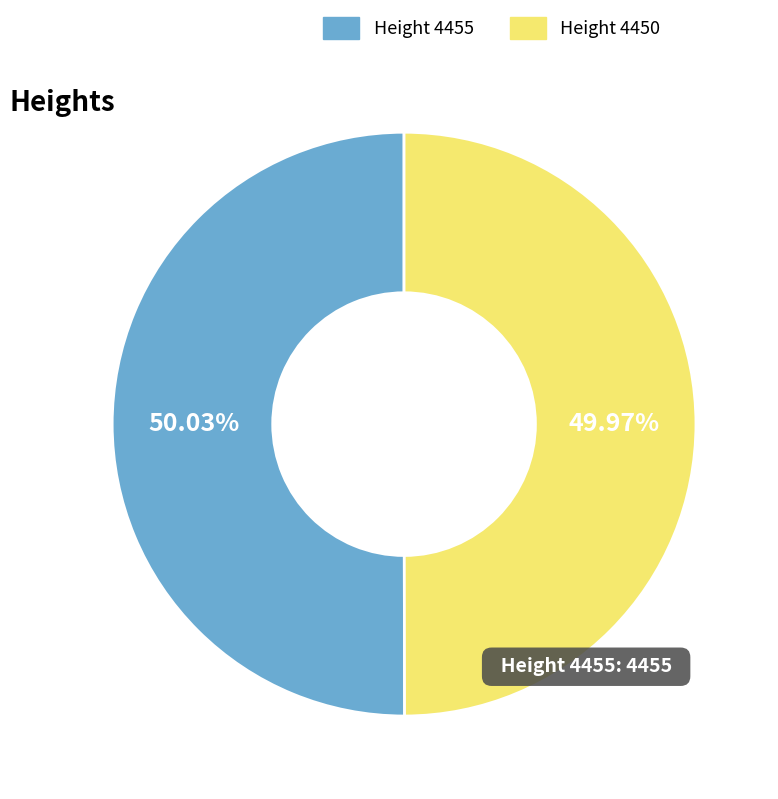

Count the number of slices in the pie.

2